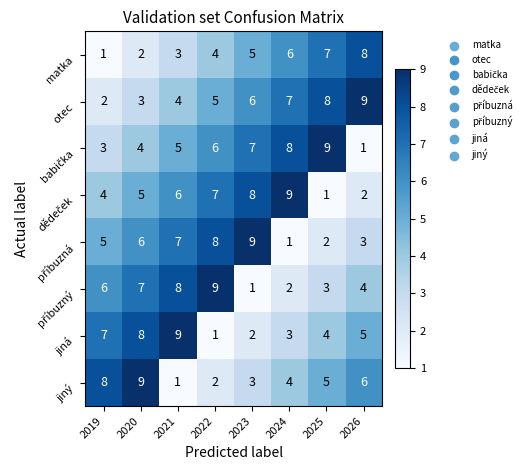

What is the sum of the otec values at 2022 and 2021?

9